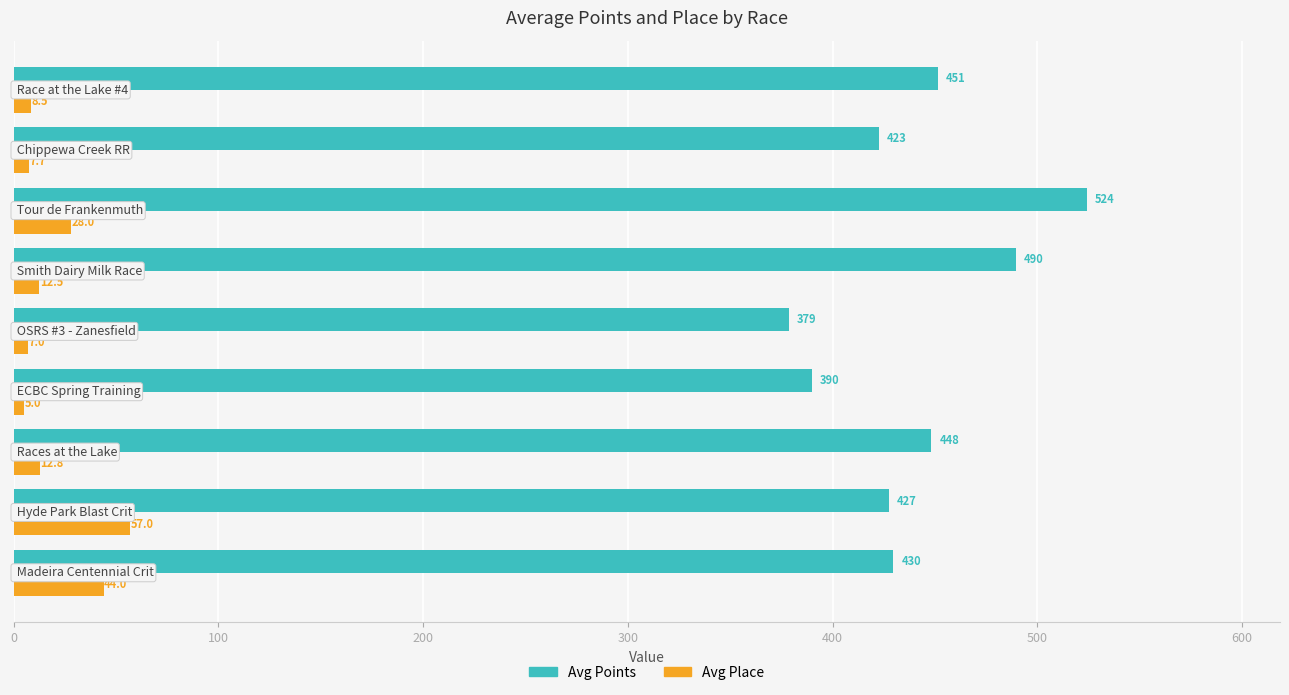

What is the difference between the second highest and second lowest values in the Avg Place series?

37.0